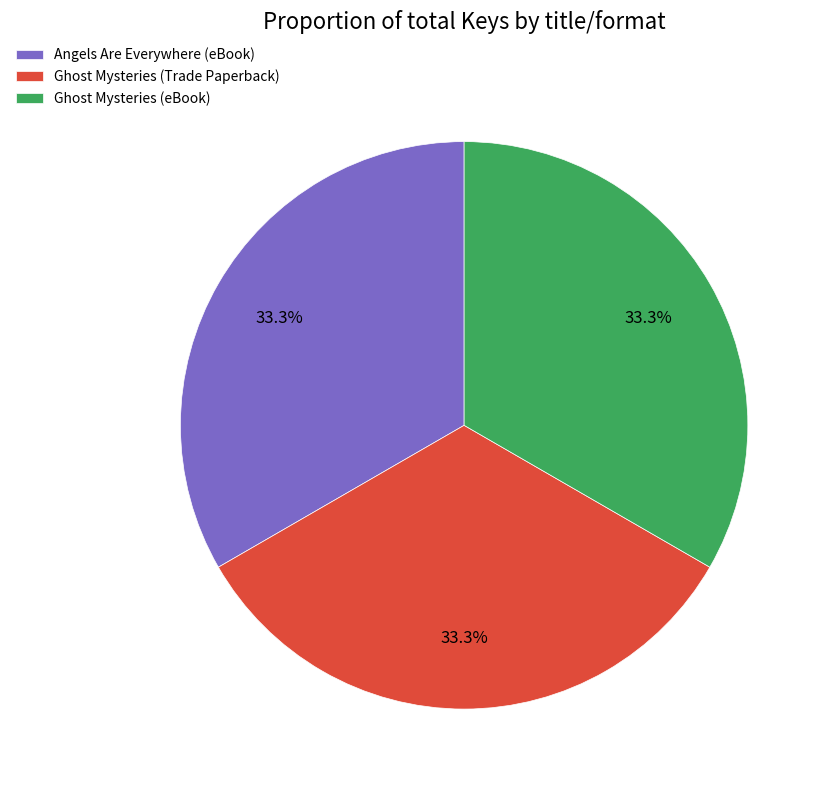

What percentage is the Angels Are Everywhere (eBook) slice, to the nearest percent?

33%